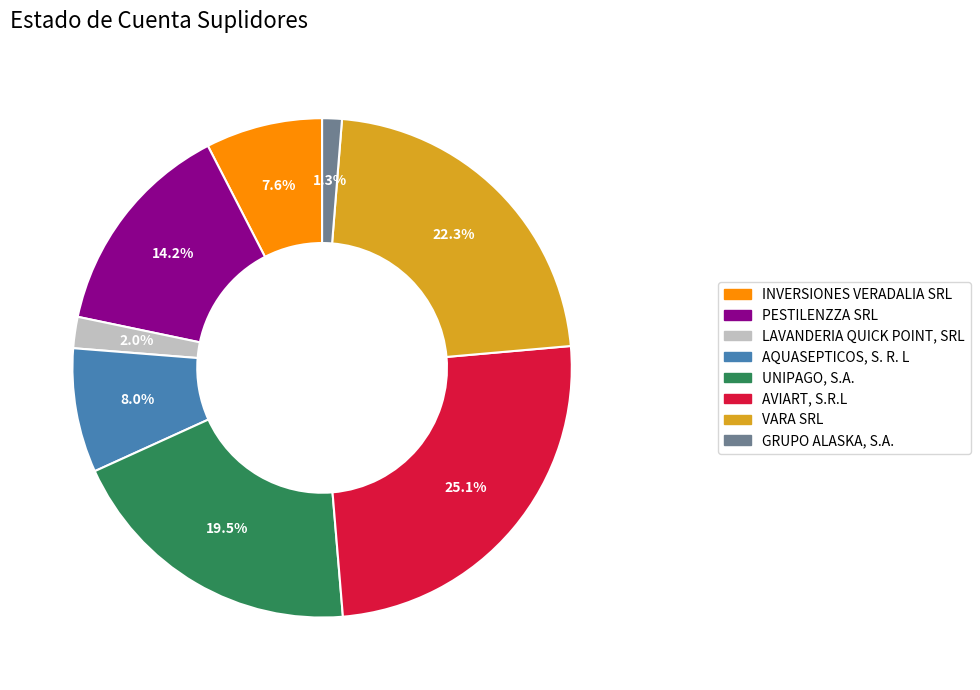

To the nearest percent, what portion does LAVANDERIA QUICK POINT, SRL represent?

2%